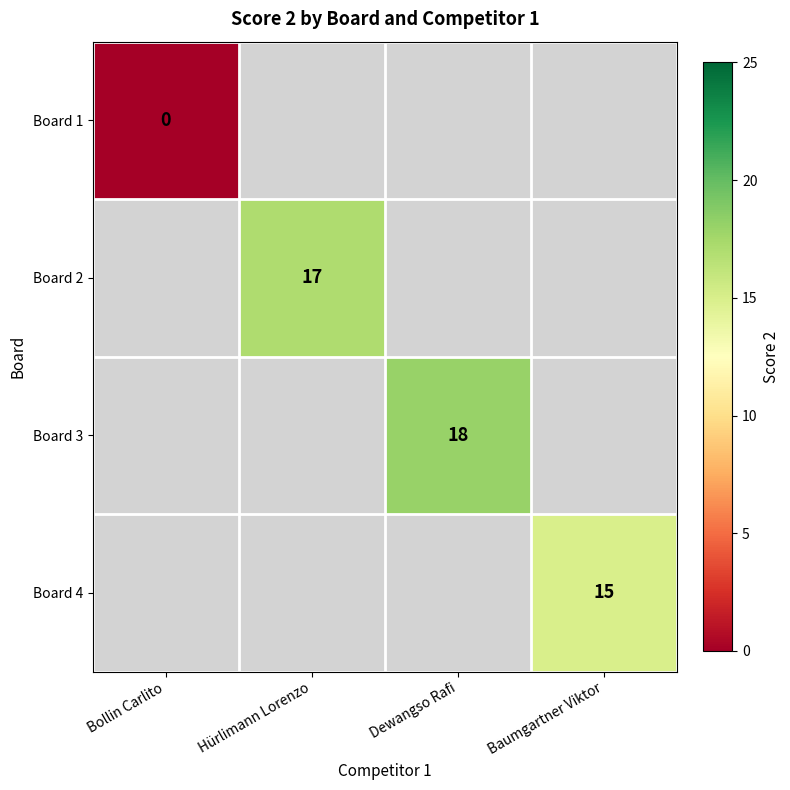

True or false: Board 3 has a value of 18 at Dewangso Rafi.

True